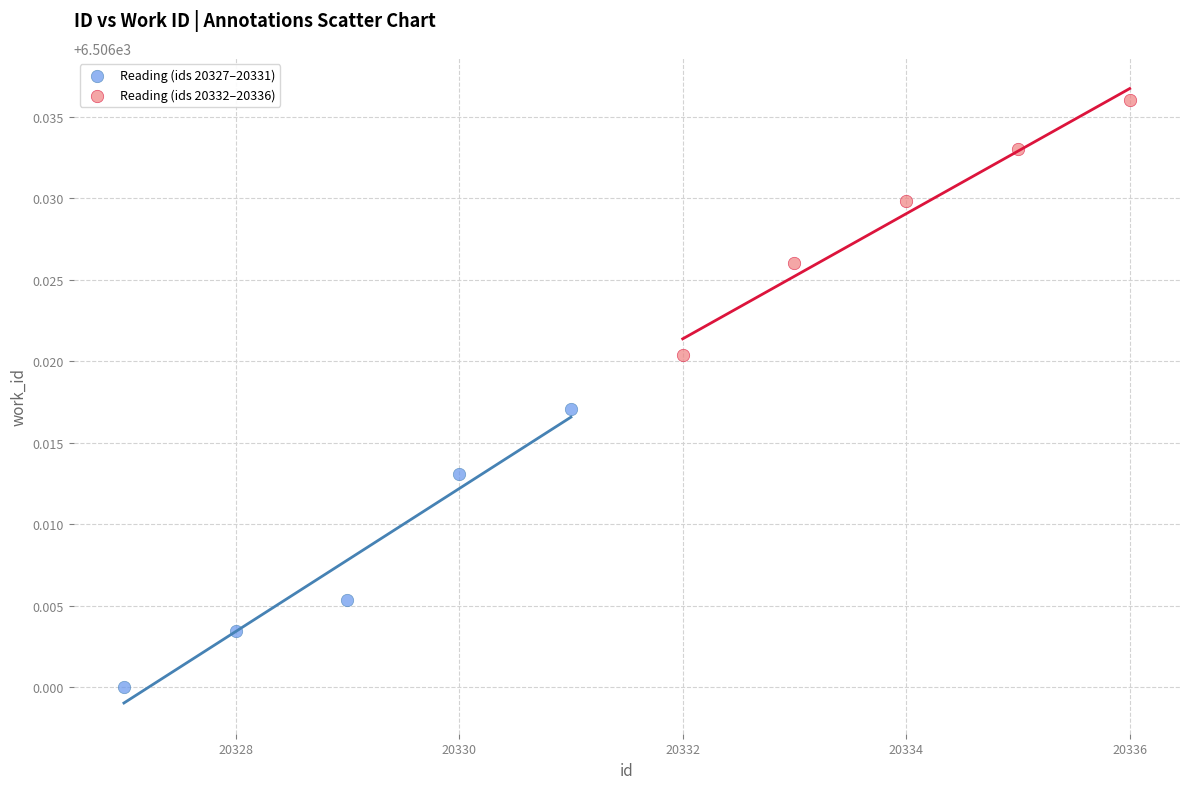

What are all the series names shown in the legend?

Reading (ids 20327–20331), Reading (ids 20332–20336)